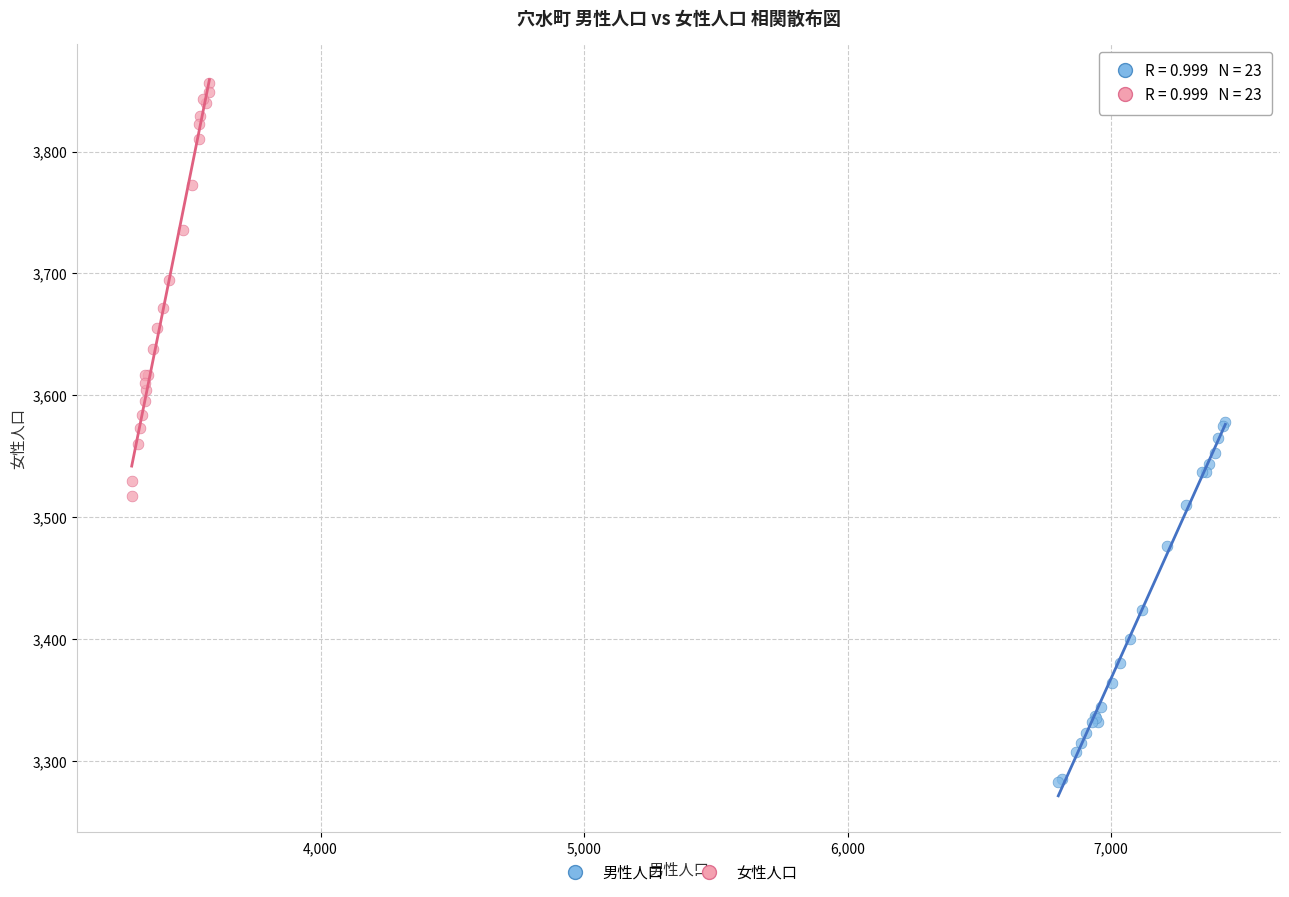

Which series has the largest Y range (max minus min)?

女性人口